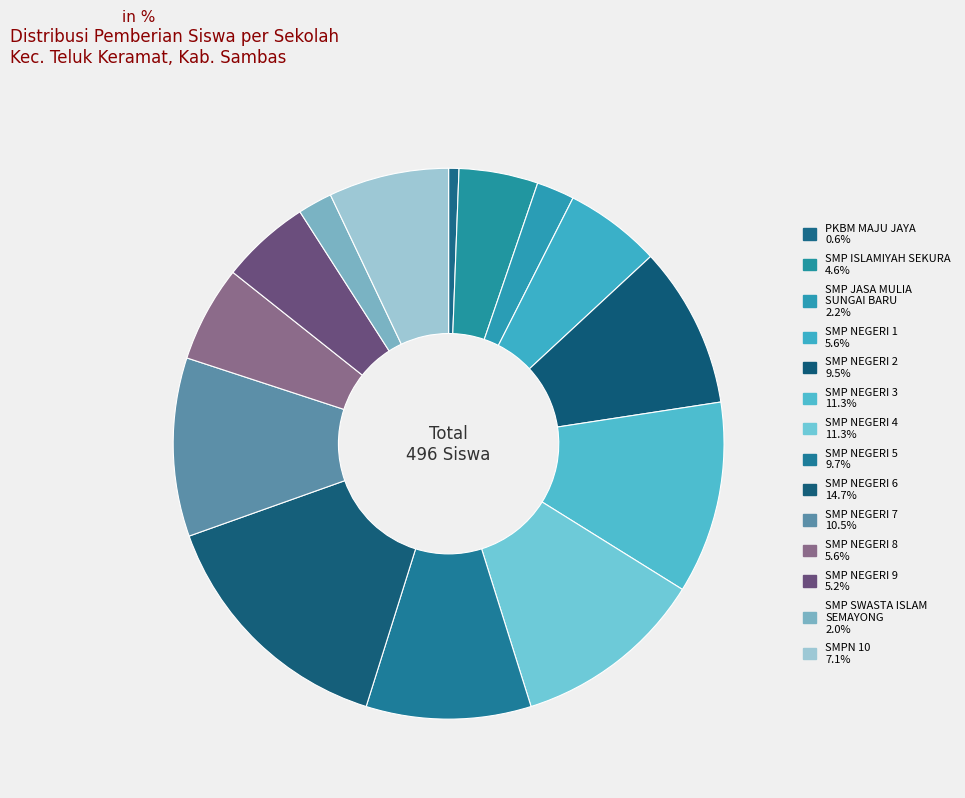

Count the number of slices in the pie.

14